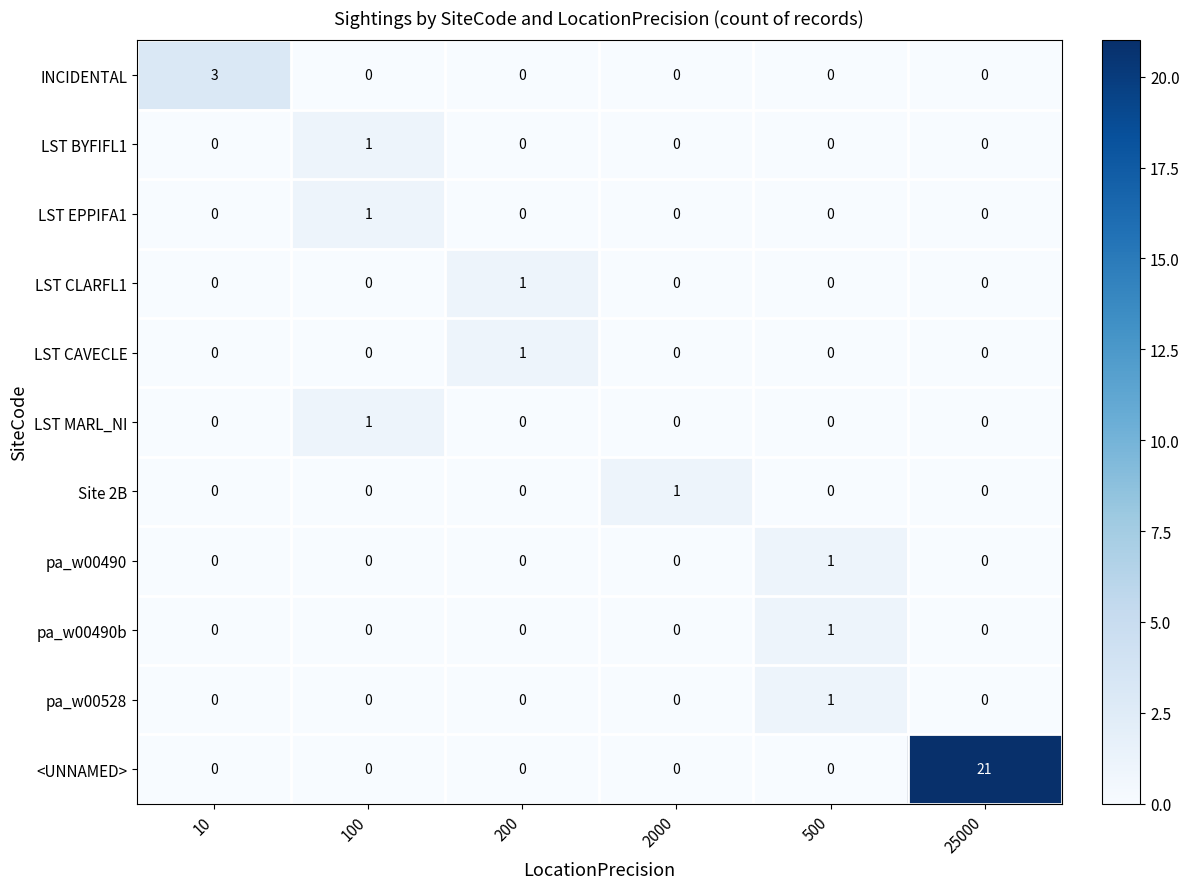

What is the difference between the highest and lowest values at 25000?

21